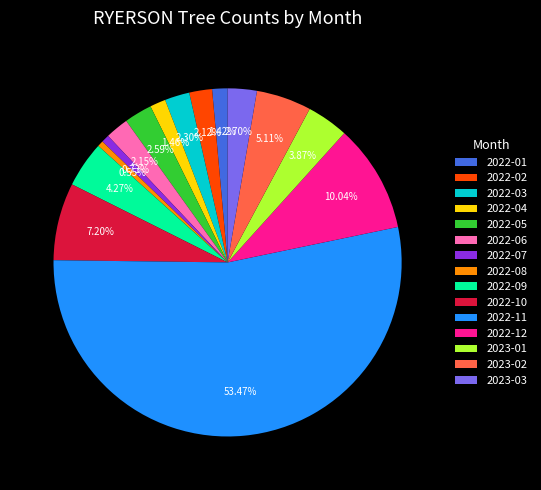

Which has a higher value, 2022-01 or 2022-06?

2022-06